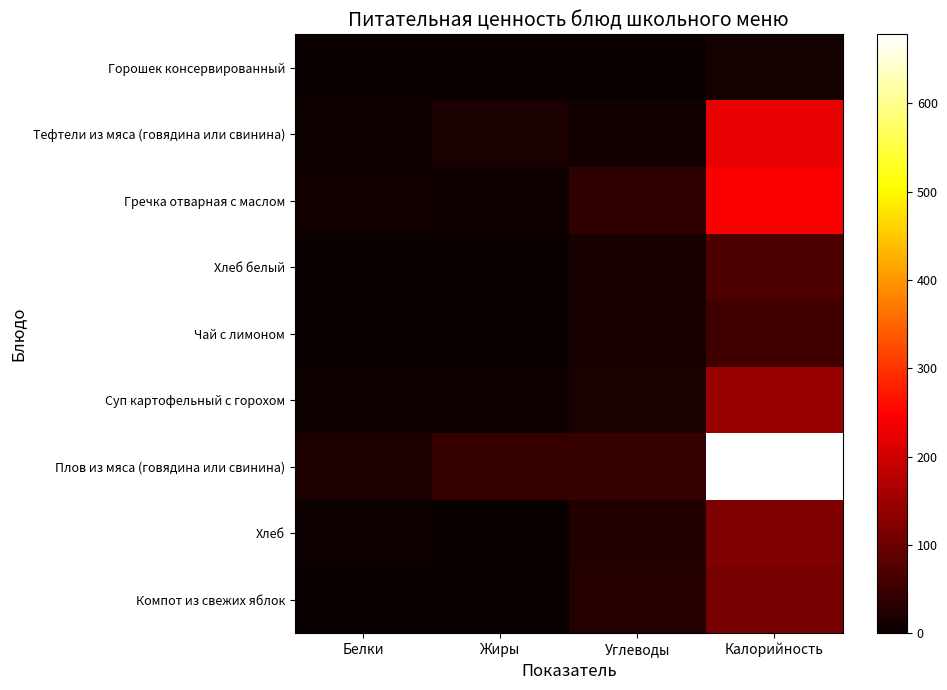

Between Жиры and Углеводы, which series saw the biggest shift?

Гречка отварная с маслом